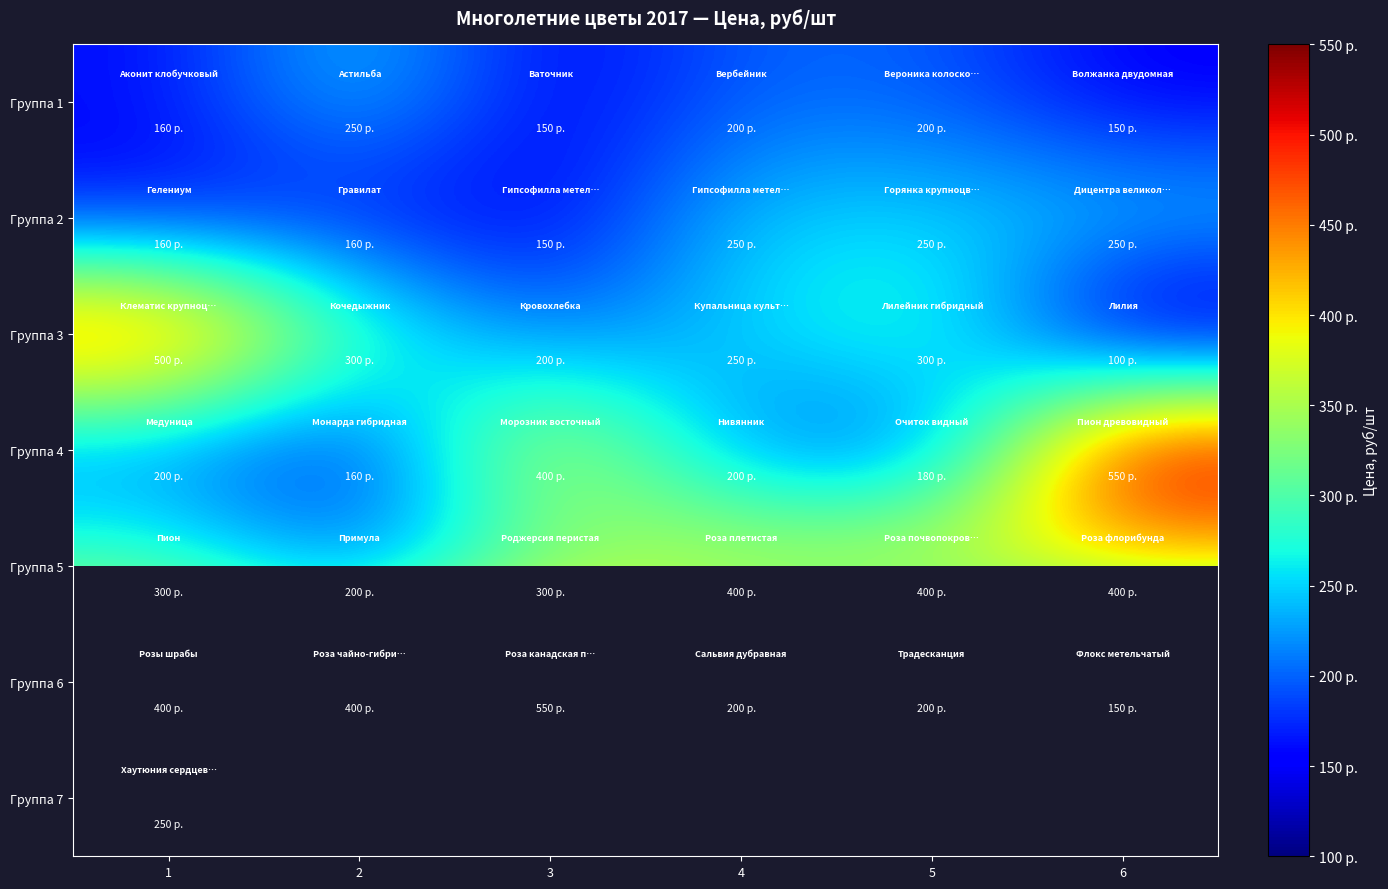

What is the lowest value of the Группа 2 series?

150.0